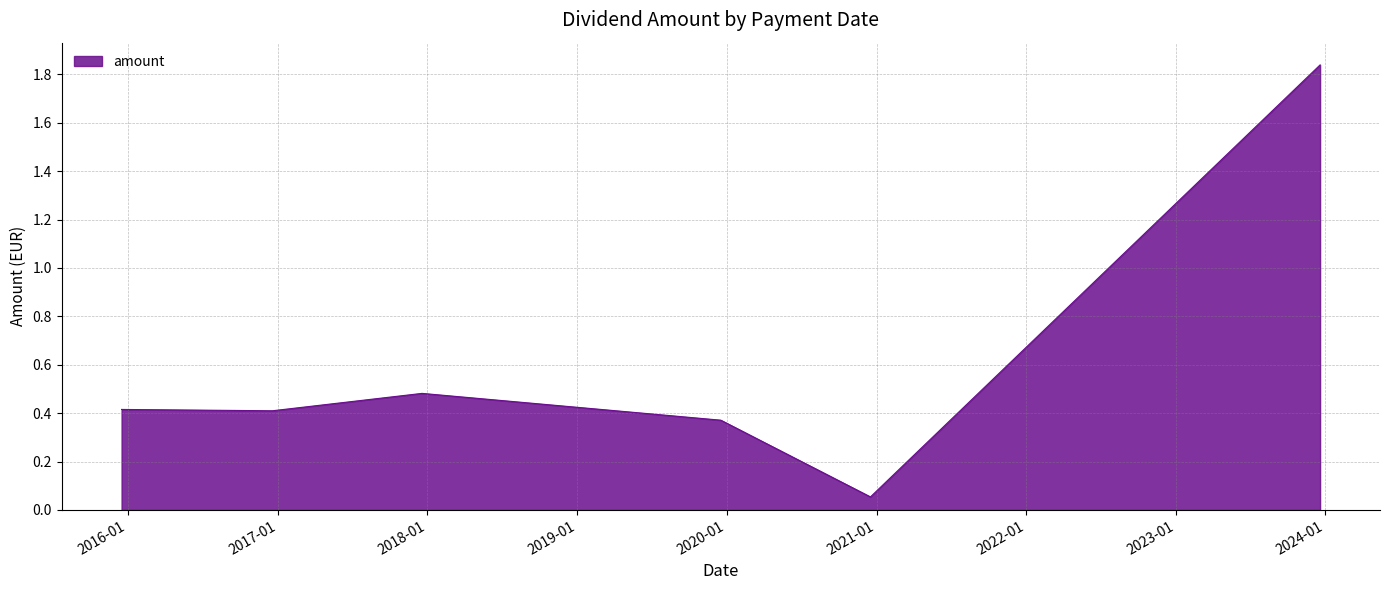

What is the average value?

0.6